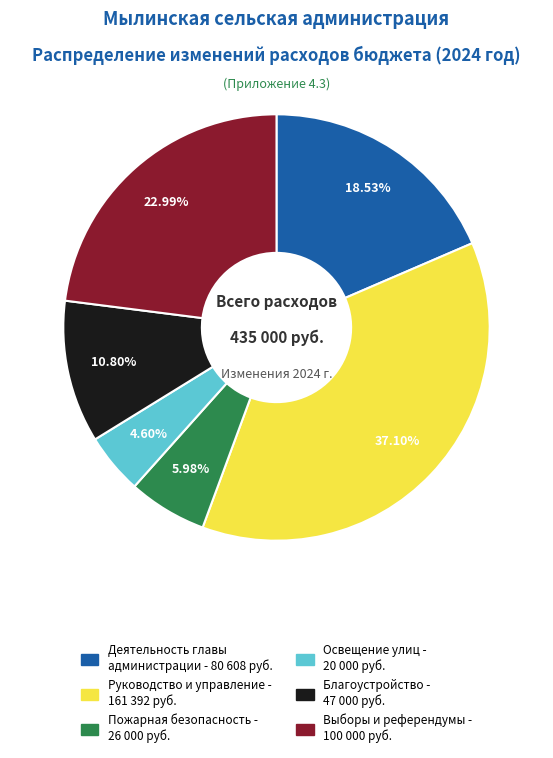

Is there any slice that represents more than half of the pie?

No